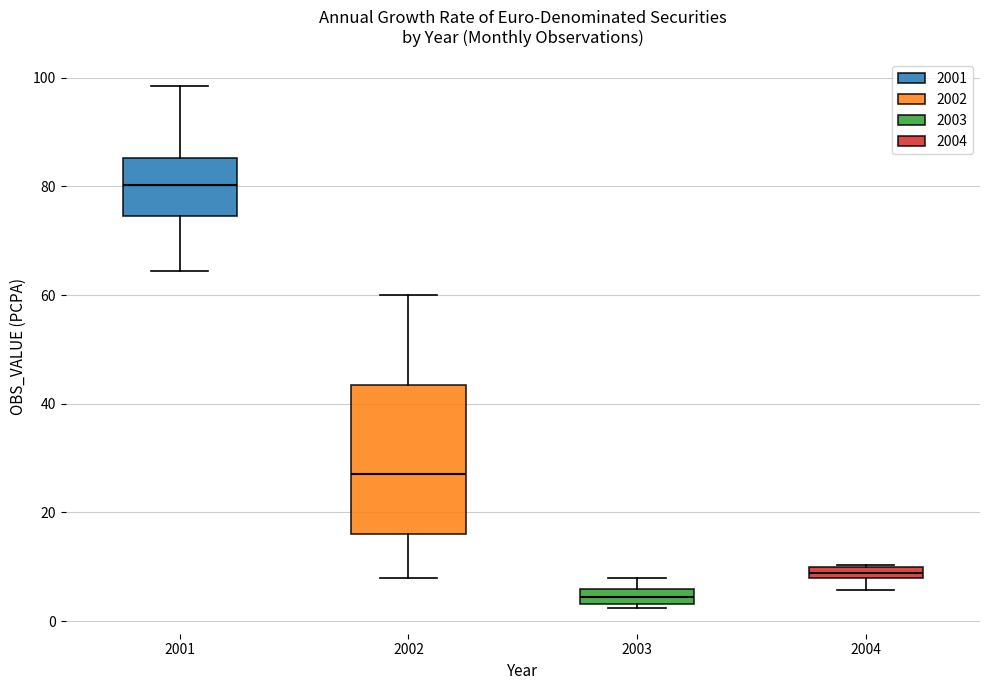

Where is the lower edge of the box at x = 2002 on the y-axis? The values are not printed on the chart, so give them approximately, as read against the axis.

16